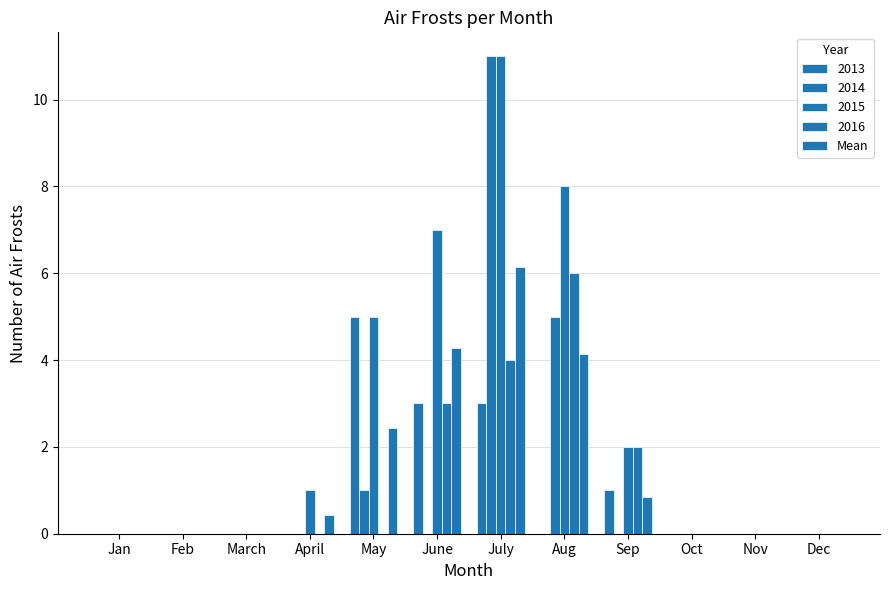

Are the bars grouped side by side (vs. stacked)?

Yes